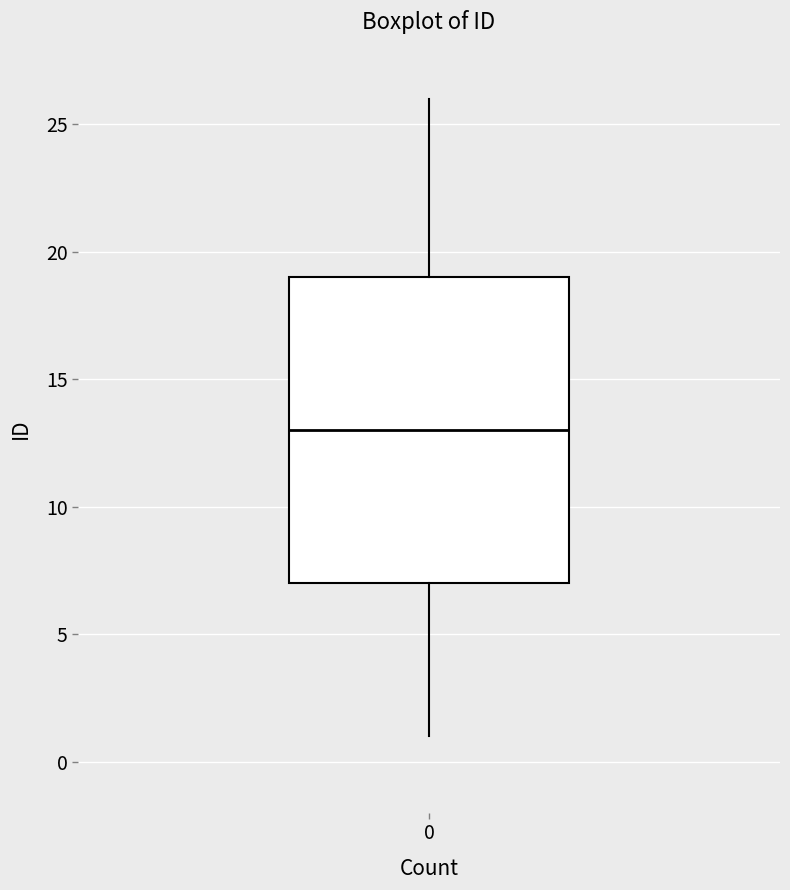

Transcribe this box plot: give where the median line is, the range the box spans, and where the two whiskers end, as read against the y-axis. The values are not printed on the chart, so give them approximately, as read against the axis.

median 13, box 7 to 19, whiskers 1 to 26